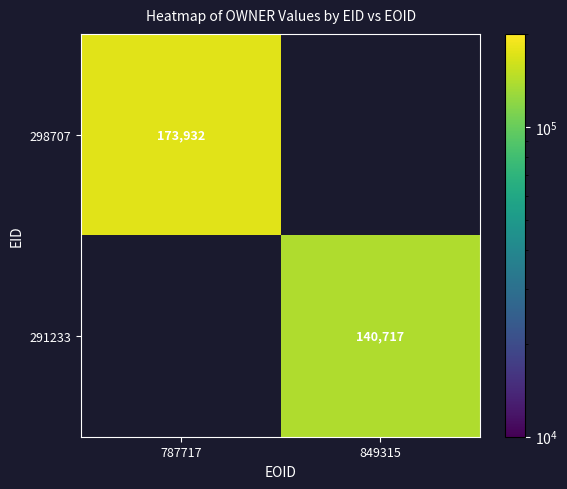

Is the value of 291233 at 849315 greater than the value of 298707 at 787717?

No